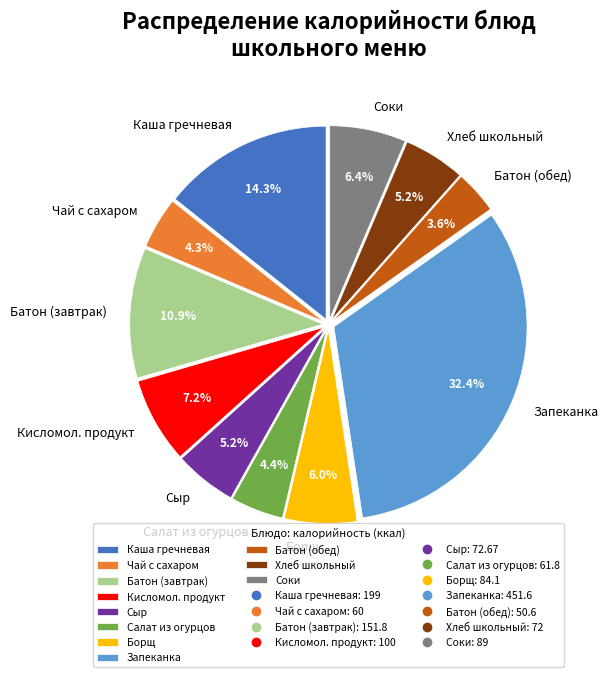

Approximately how many times larger is the value at Чай с сахаром compared to Сыр?

0.8